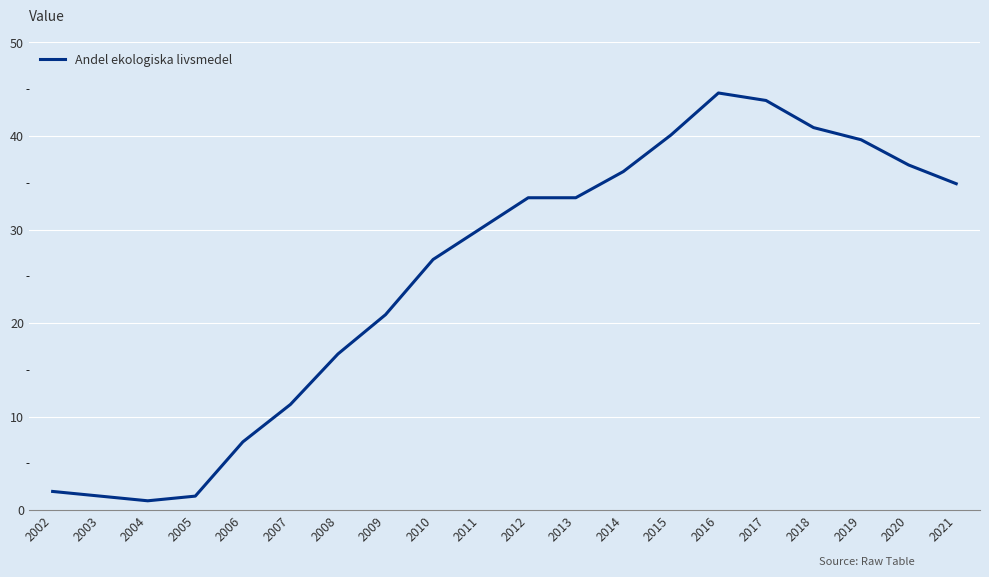

The chart shows a value of 40.1 at 2015. True or false?

True